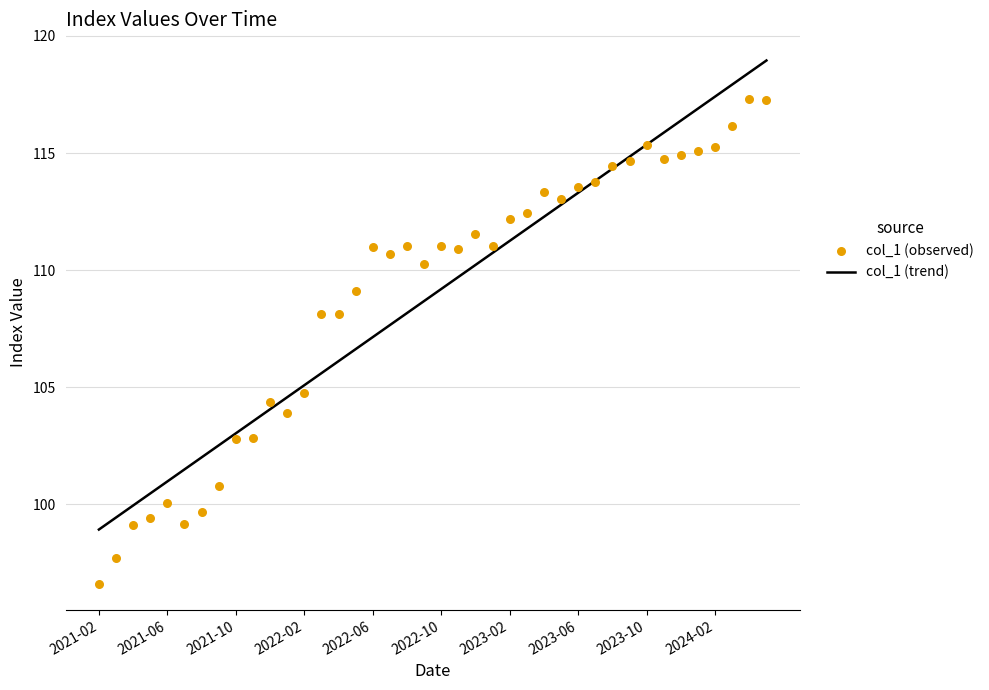

What are all the series names shown in the legend?

col_1 (trend), col_1 (observed)